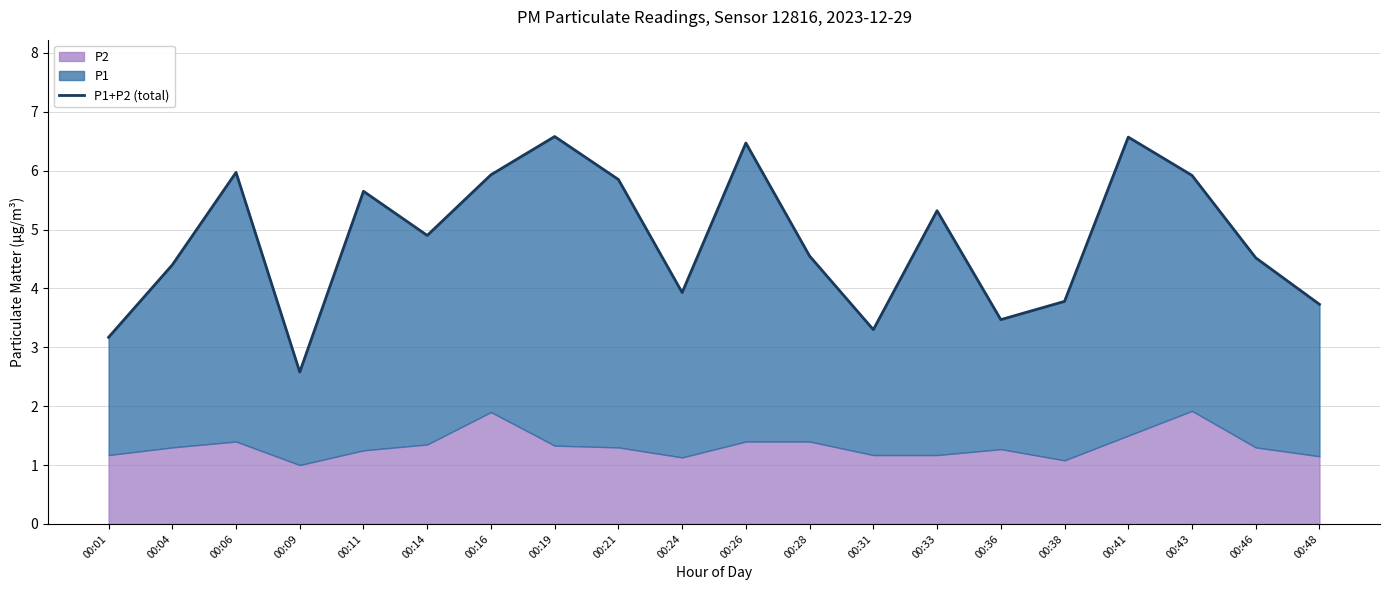

Where is the data nearest to the value 4?

00:24